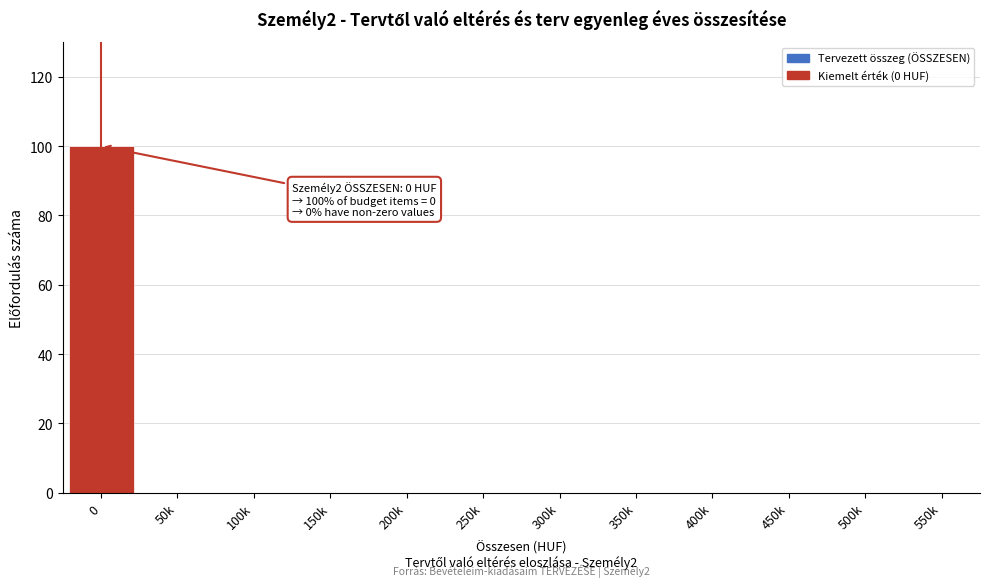

Reading right to left, list all the values displayed in this chart.

550k=0	500k=0	450k=0	400k=0	350k=0	300k=0	250k=0	200k=0	150k=0	100k=0	50k=0	0=100